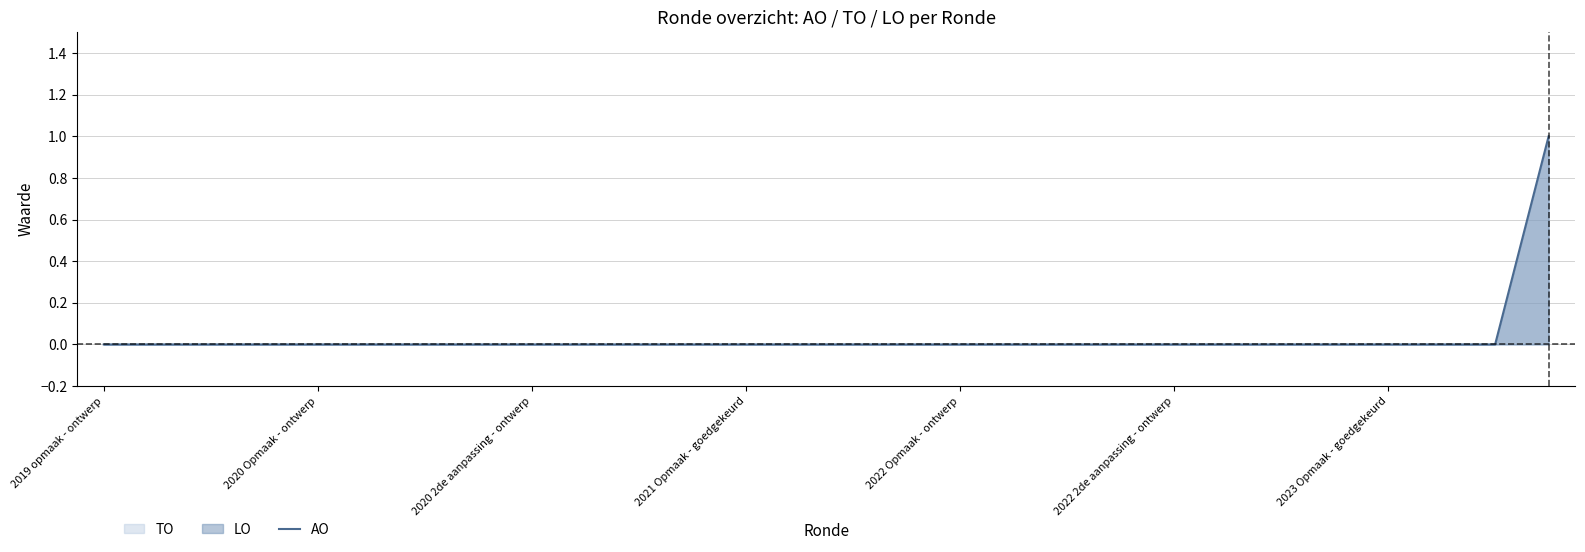

Reading left to right, extract all data points from this chart.

0	0	0	0	0	0	0	0	0	0	0	0	0	0	0	0	0	0	0	0	0	0	0	0	0	0	0	1